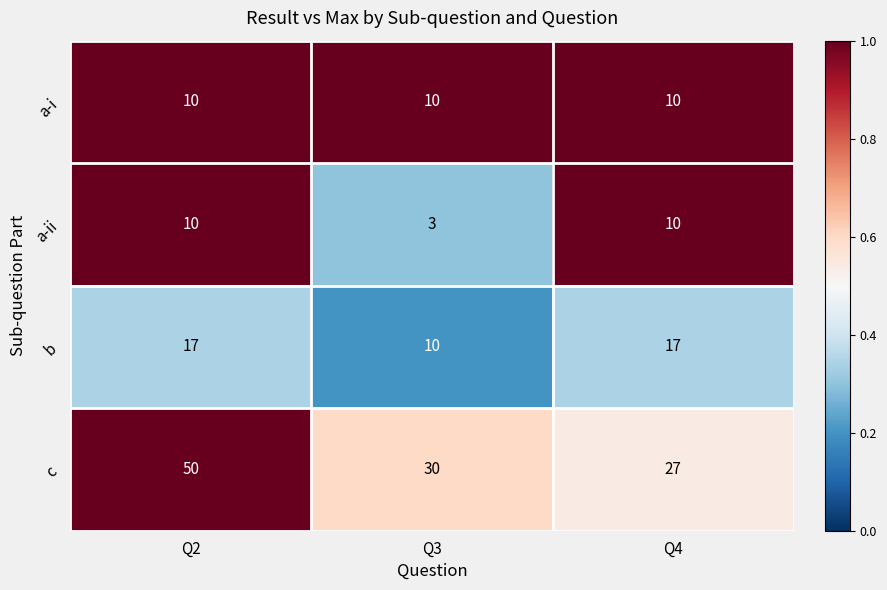

Where is a-ii nearest to the value 6?

Q3